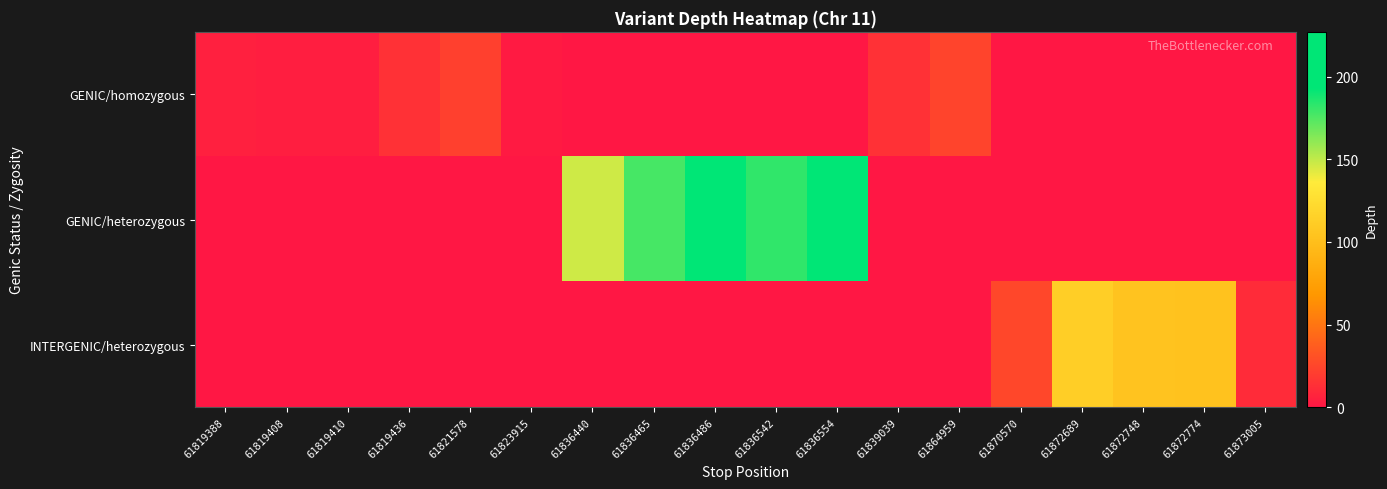

Which series has the largest range (max minus min)?

GENIC/heterozygous